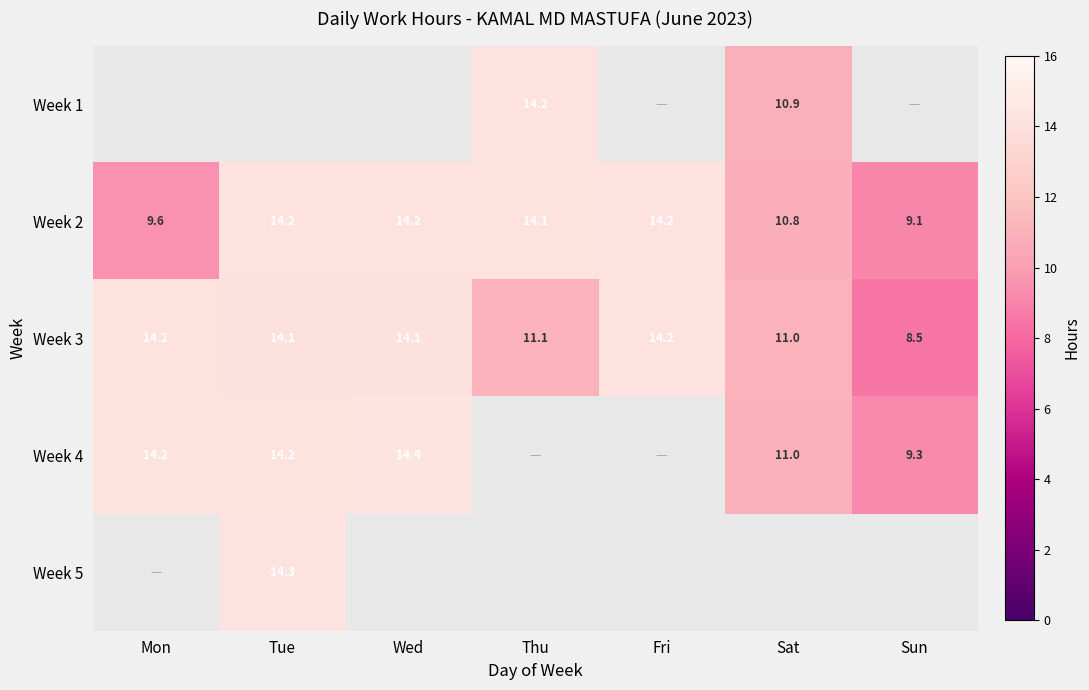

Between Fri and Sat, which is larger?

Sat